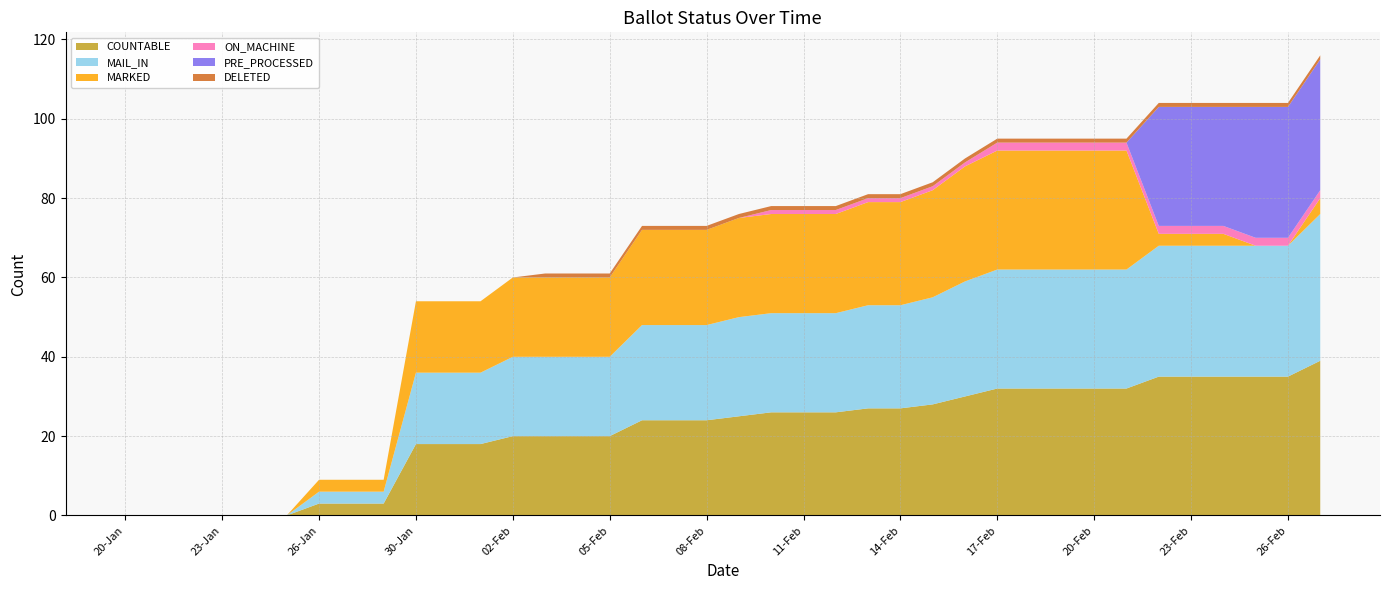

Reading right to left, list all the values displayed in this chart.

COUNTABLE: 39	35	35	35	35	35	32	32	32	32	32	30	28	27	27	26	26	26	25	24	24	24	20	20	20	20	18	18	18	3	3	3	0	0	0	0	0	0
MAIL_IN: 37	33	33	33	33	33	30	30	30	30	30	29	27	26	26	25	25	25	25	24	24	24	20	20	20	20	18	18	18	3	3	3	0	0	0	0	0	0
MARKED: 4	0	0	3	3	3	30	30	30	30	30	29	27	26	26	25	25	25	25	24	24	24	20	20	20	20	18	18	18	3	3	3	0	0	0	0	0	0
ON_MACHINE: 2	2	2	2	2	2	2	2	2	2	2	1	1	1	1	1	1	1	0	0	0	0	0	0	0	0	0	0	0	0	0	0	0	0	0	0	0	0
PRE_PROCESSED: 33	33	33	30	30	30	0	0	0	0	0	0	0	0	0	0	0	0	0	0	0	0	0	0	0	0	0	0	0	0	0	0	0	0	0	0	0	0
DELETED: 1	1	1	1	1	1	1	1	1	1	1	1	1	1	1	1	1	1	1	1	1	1	1	1	1	0	0	0	0	0	0	0	0	0	0	0	0	0